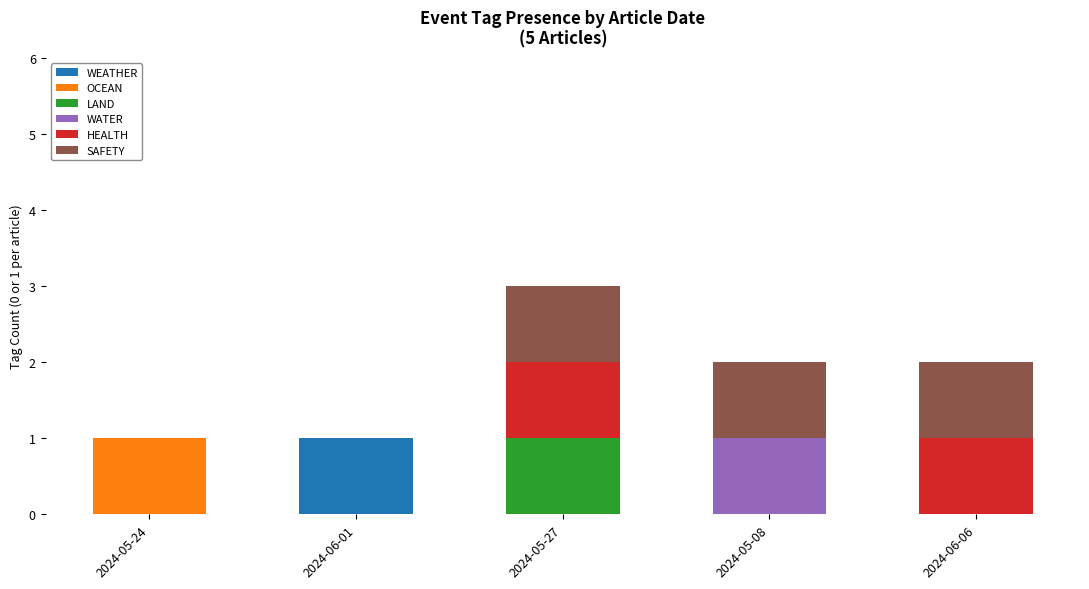

What is the total value across all series at 2024-05-27?

3